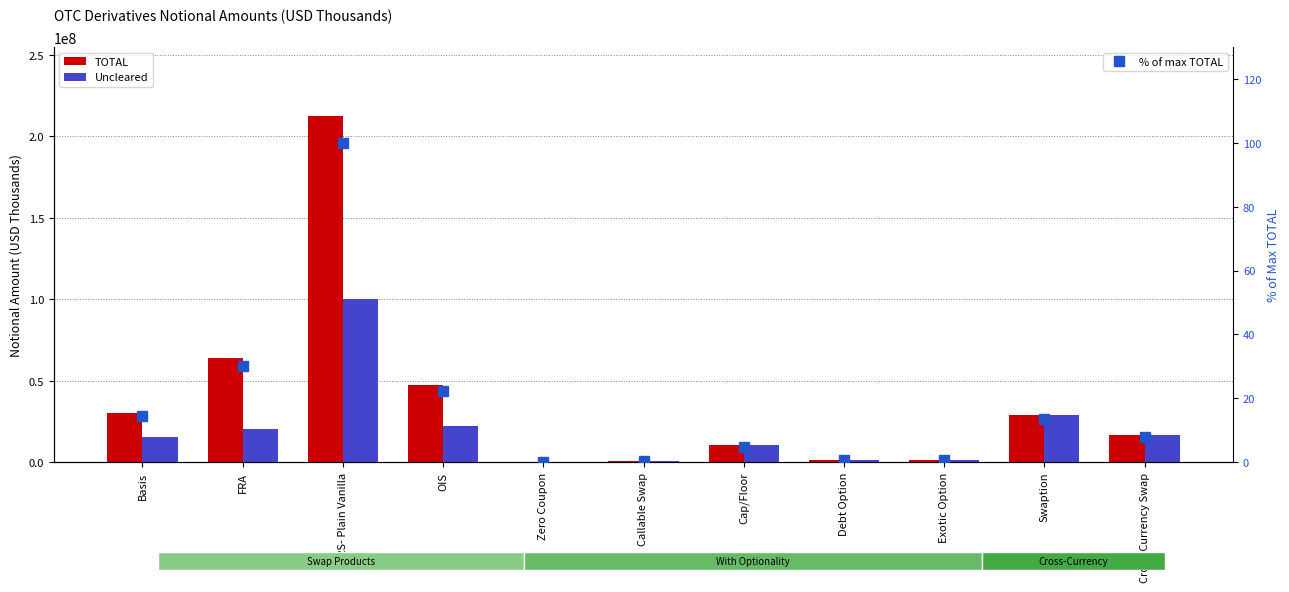

The value of Uncleared at OIS is 31521911.0. True or false?

False